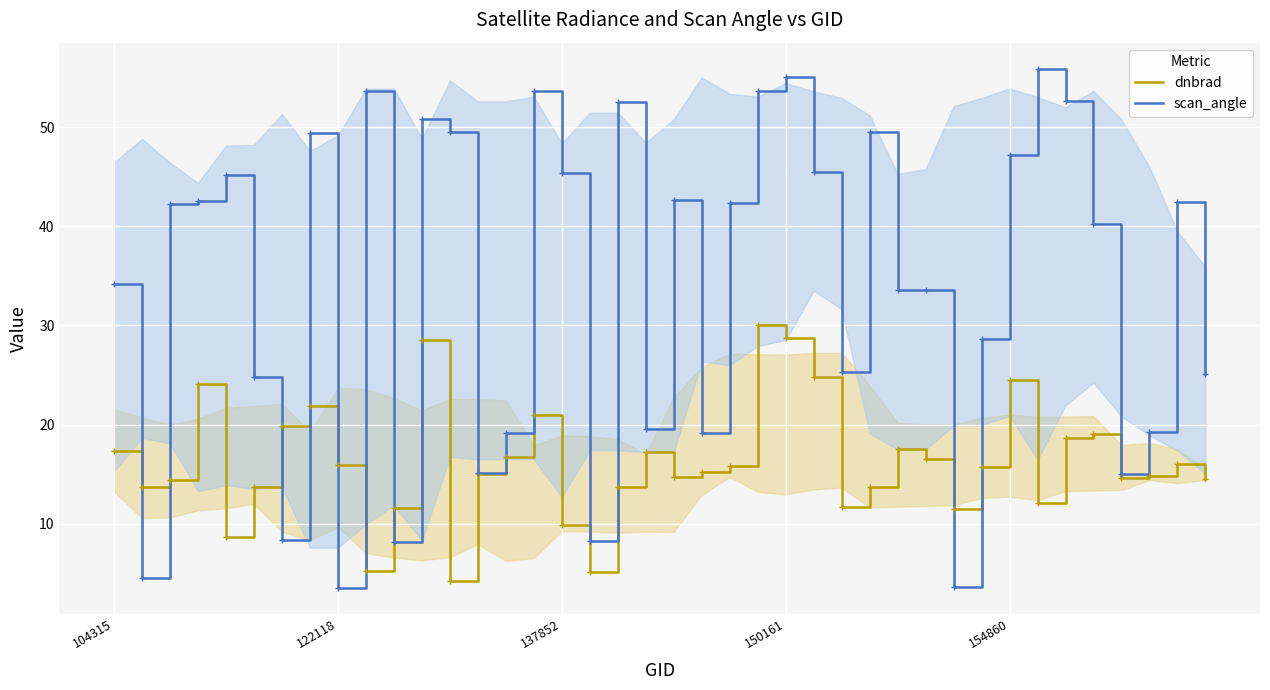

True or false: dnbrad and scan_angle intersect in this chart.

True